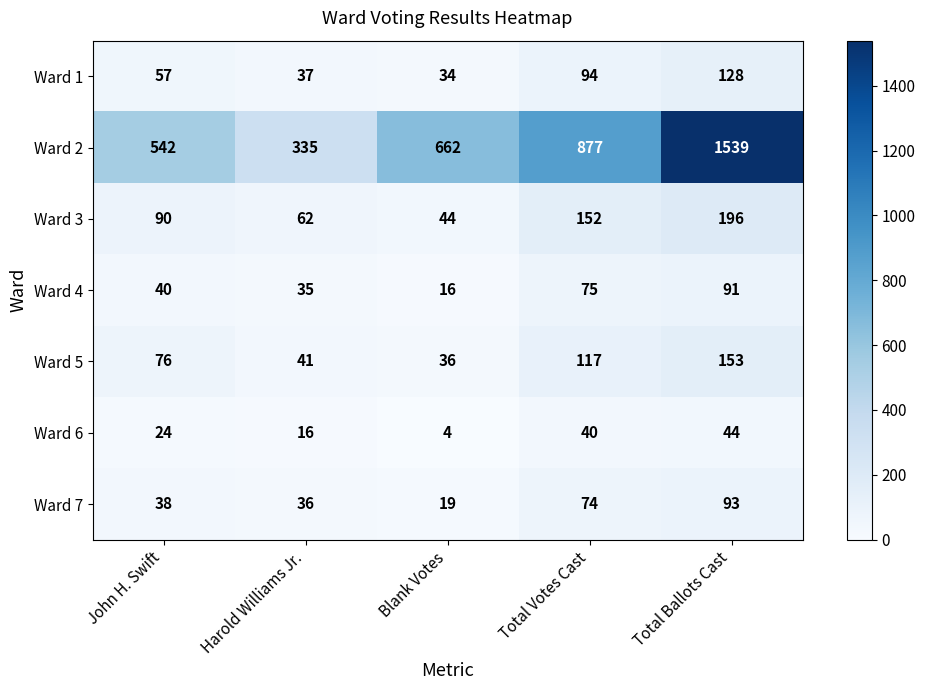

Which series has the largest range (max minus min)?

Ward 2